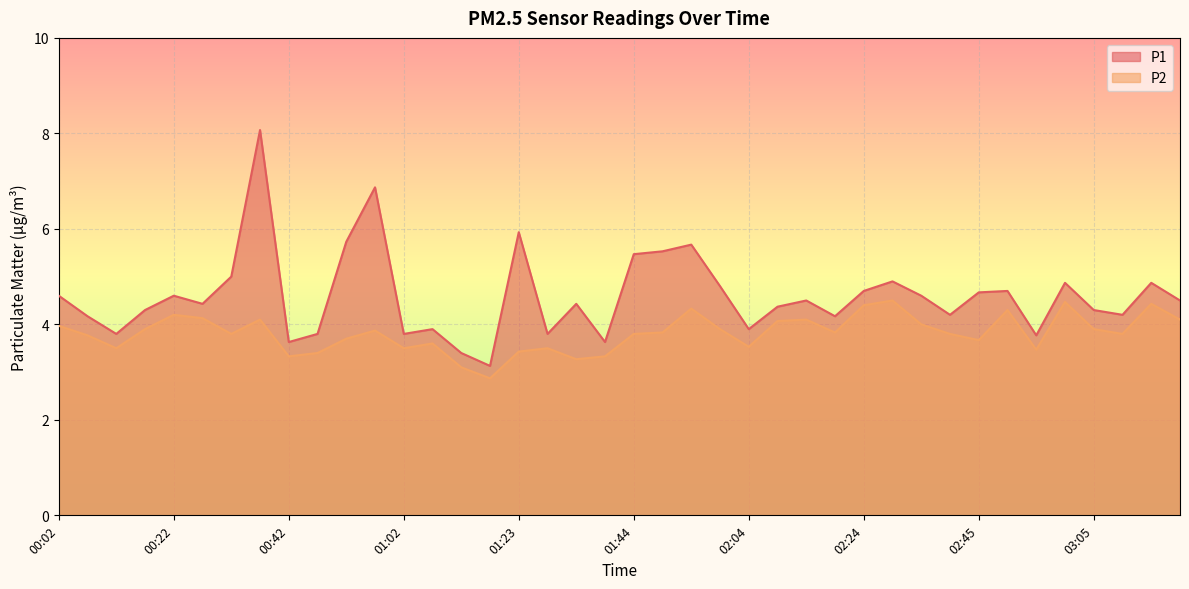

How many data points in P2 are above 3?

39